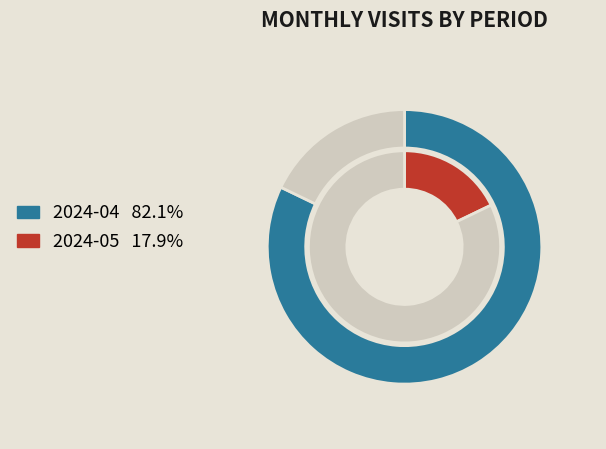

To the nearest percent, what is the combined percentage of 2024-05 and 2024-04?

100%